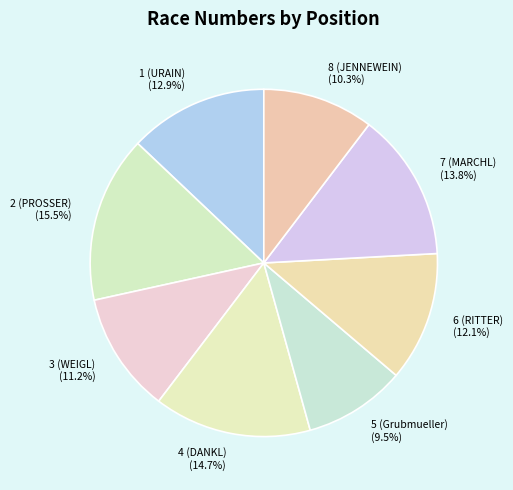

To the nearest percent, what is the difference between the largest and smallest slice percentages?

6%